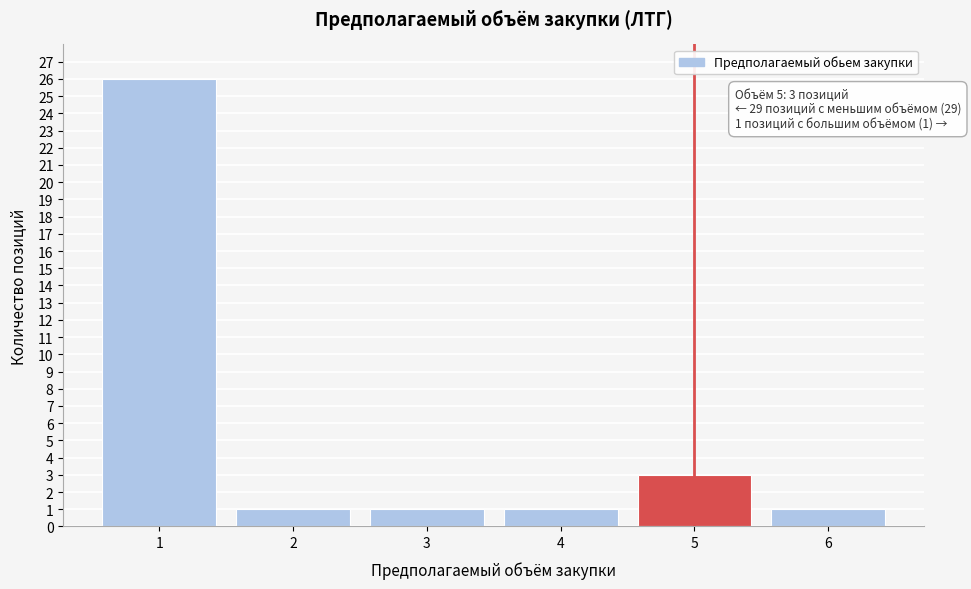

Reading left to right, list all the values displayed in this chart.

26	1	1	1	3	1